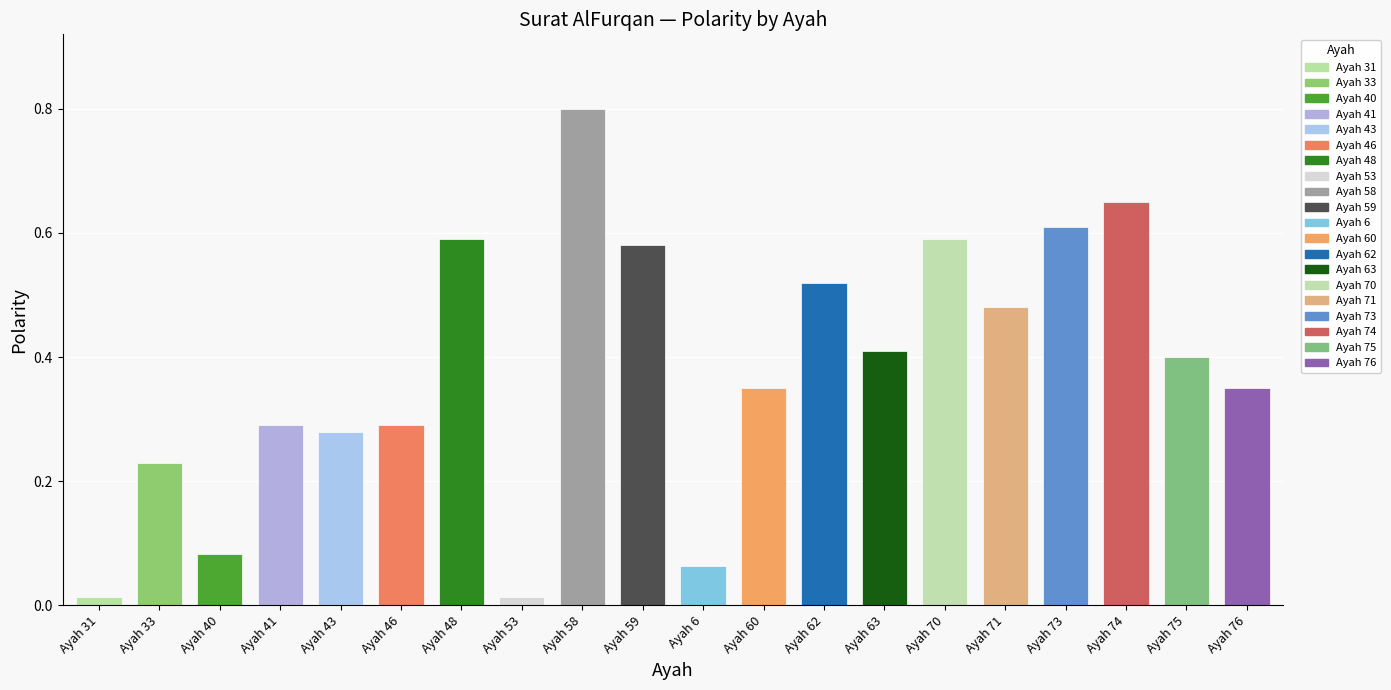

What is the value of the 10th bar from the left?

0.6